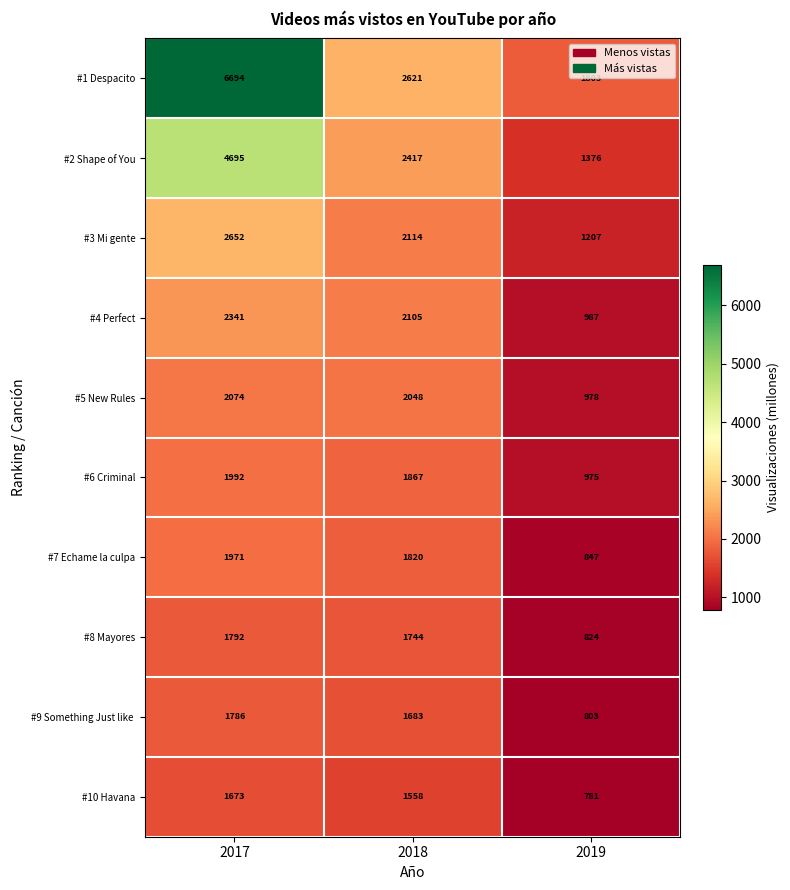

Is it true that #3 Mi gente equals 281 at 2019?

False